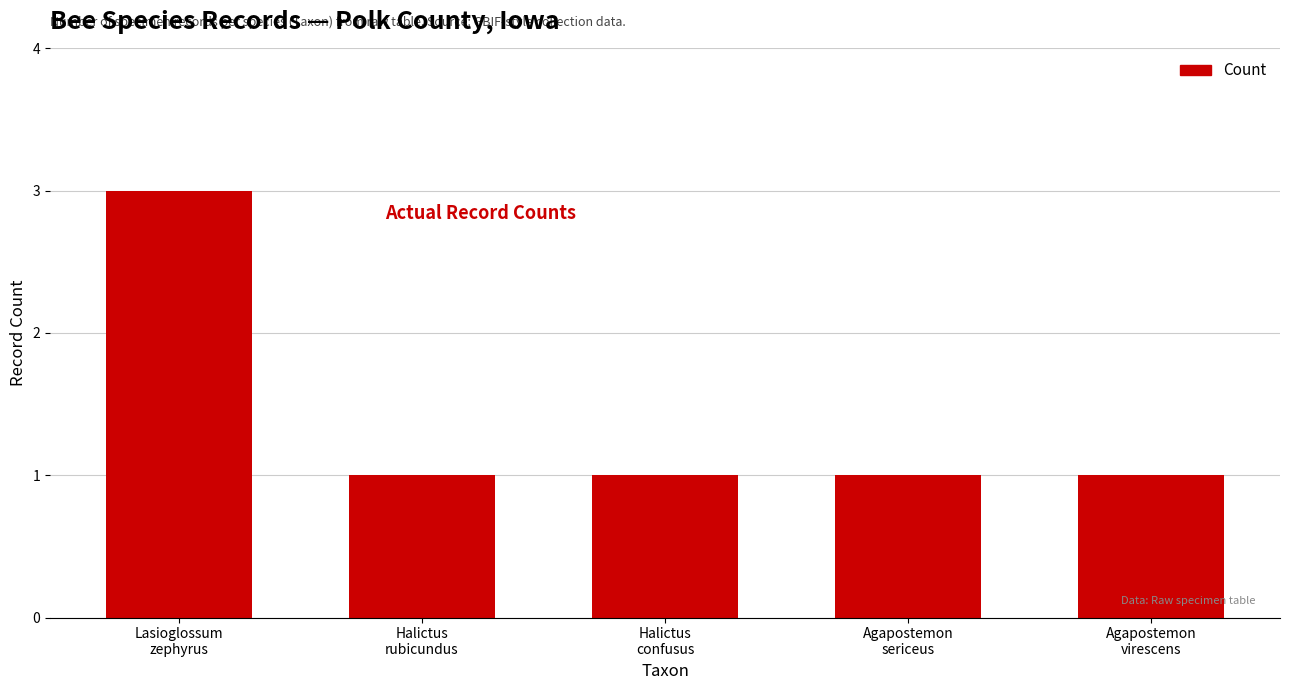

Count the values in the range 1 to 2.

4